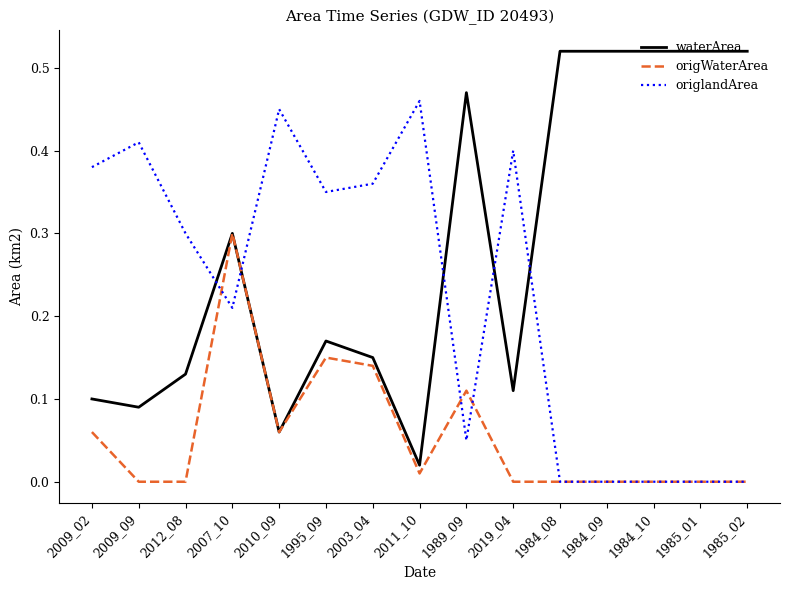

Which series ends up on top after the final intersection of waterArea and origlandArea?

waterArea